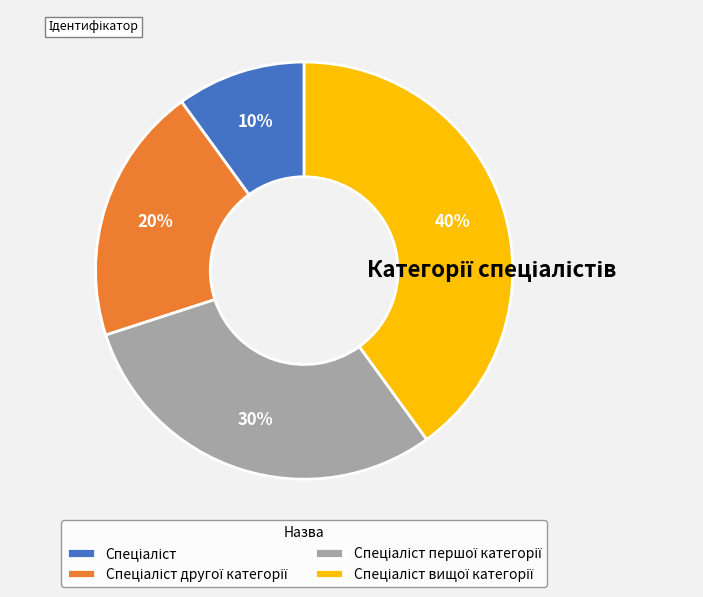

To the nearest percent, what is the average slice percentage?

25%